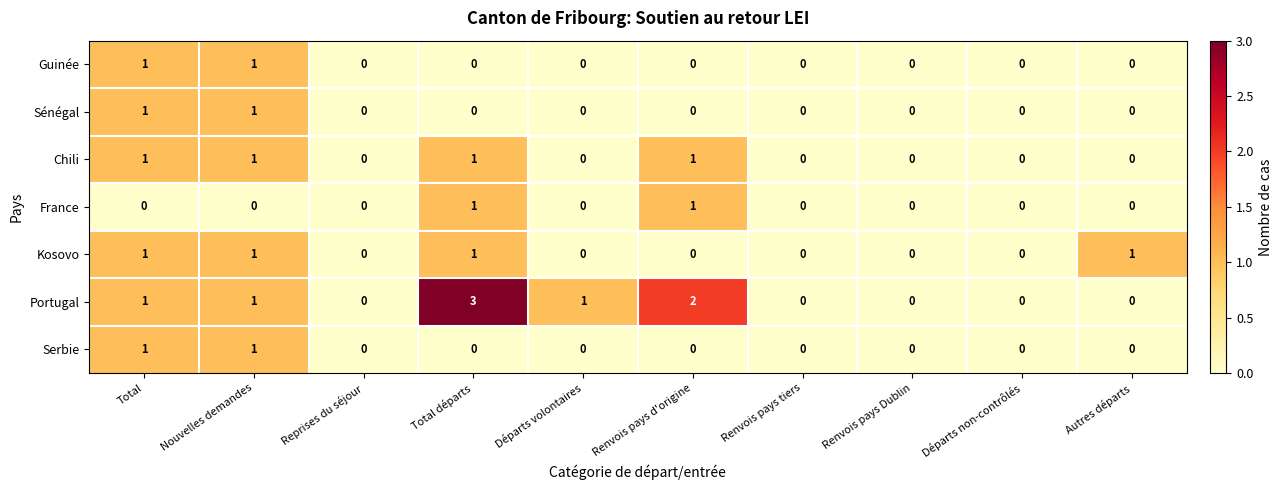

Which series has the largest total across all categories?

Portugal